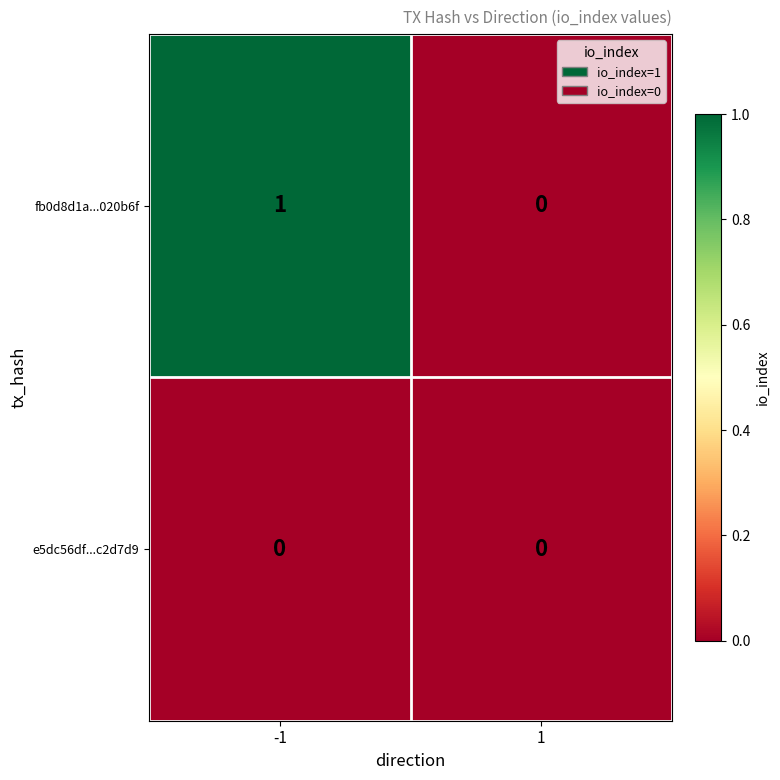

How many distinct data groups are displayed?

2